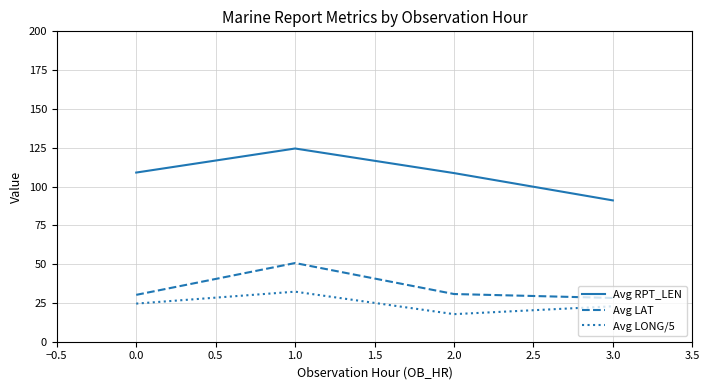

True or false: Avg LONG/5 and Avg RPT_LEN cross at least once.

False